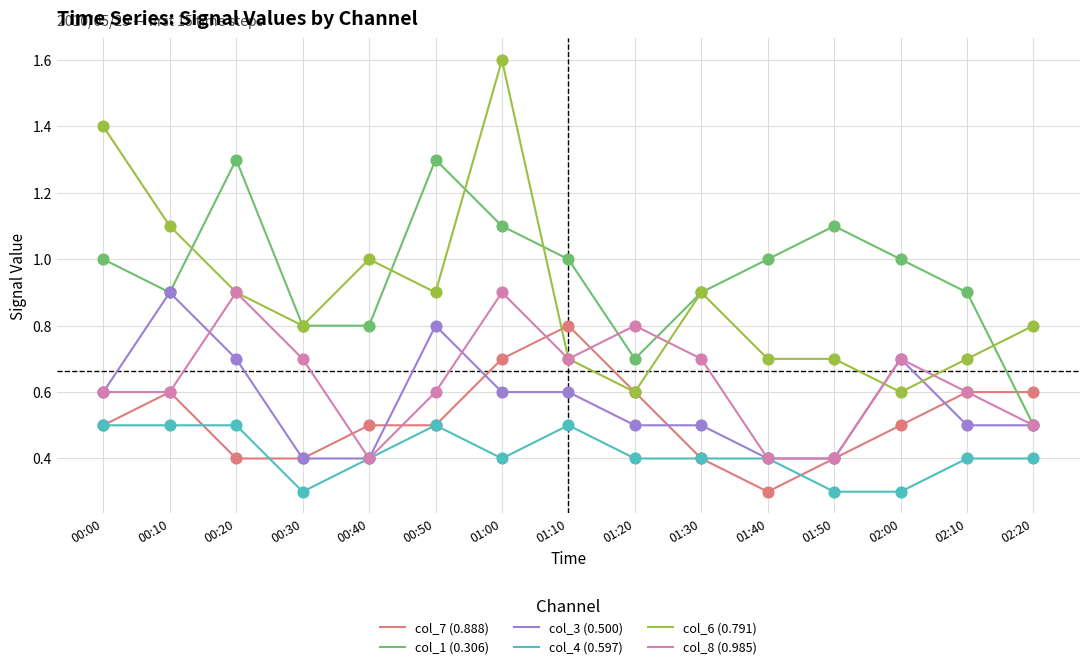

At which category is the sum across all series the highest?

01:00